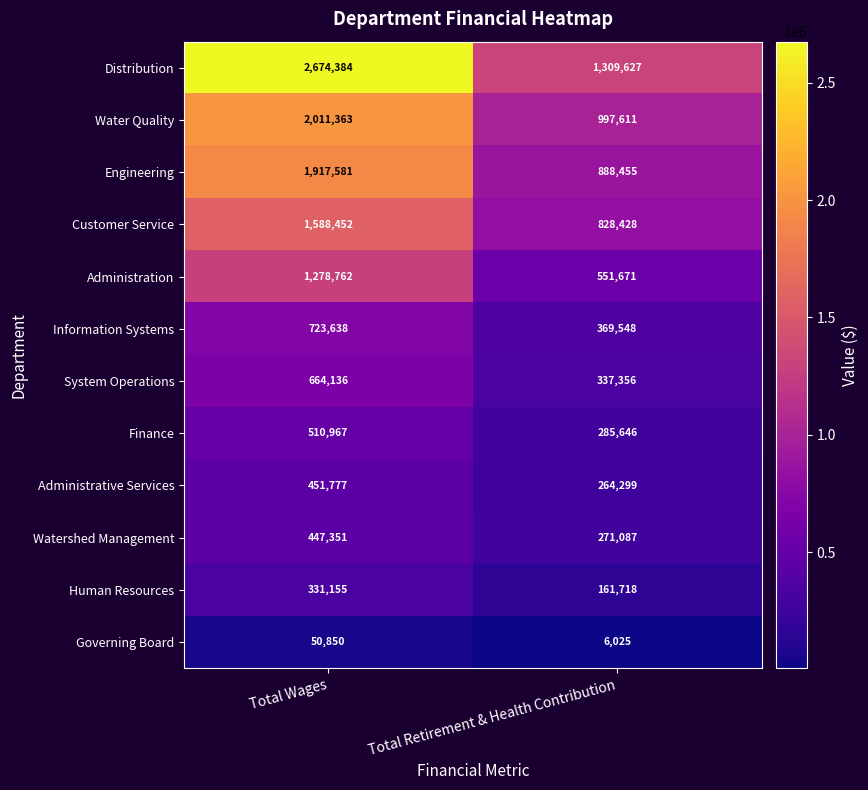

True or false: Governing Board has a value of 6025 at Total Retirement & Health Contribution.

True